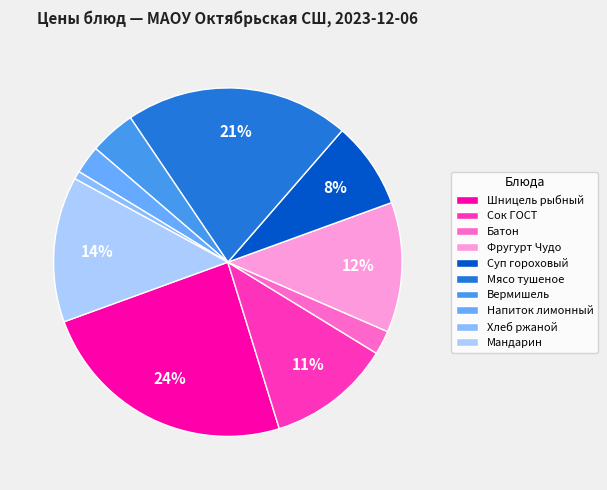

Which slice is the largest?

Шницель рыбный